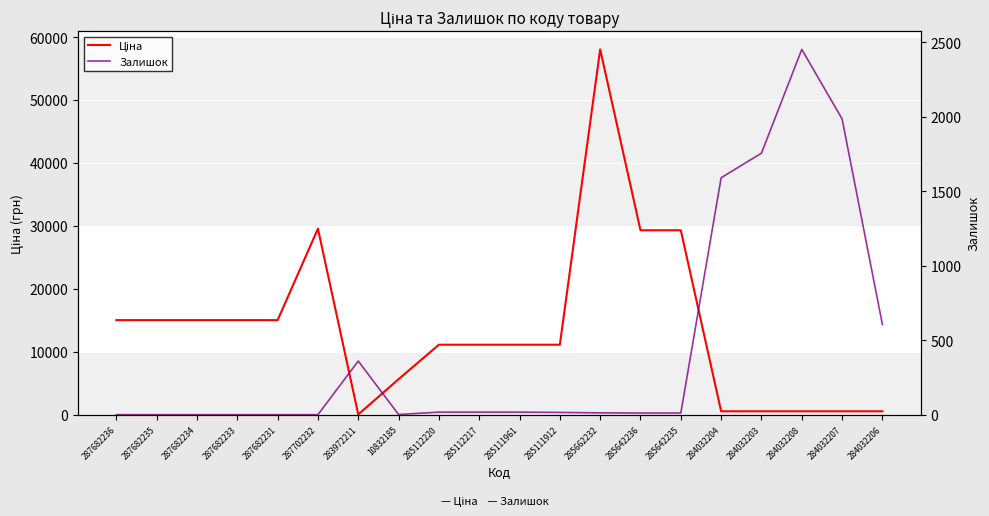

What is the difference between the maximum and minimum values in the Ціна series?

58005.0